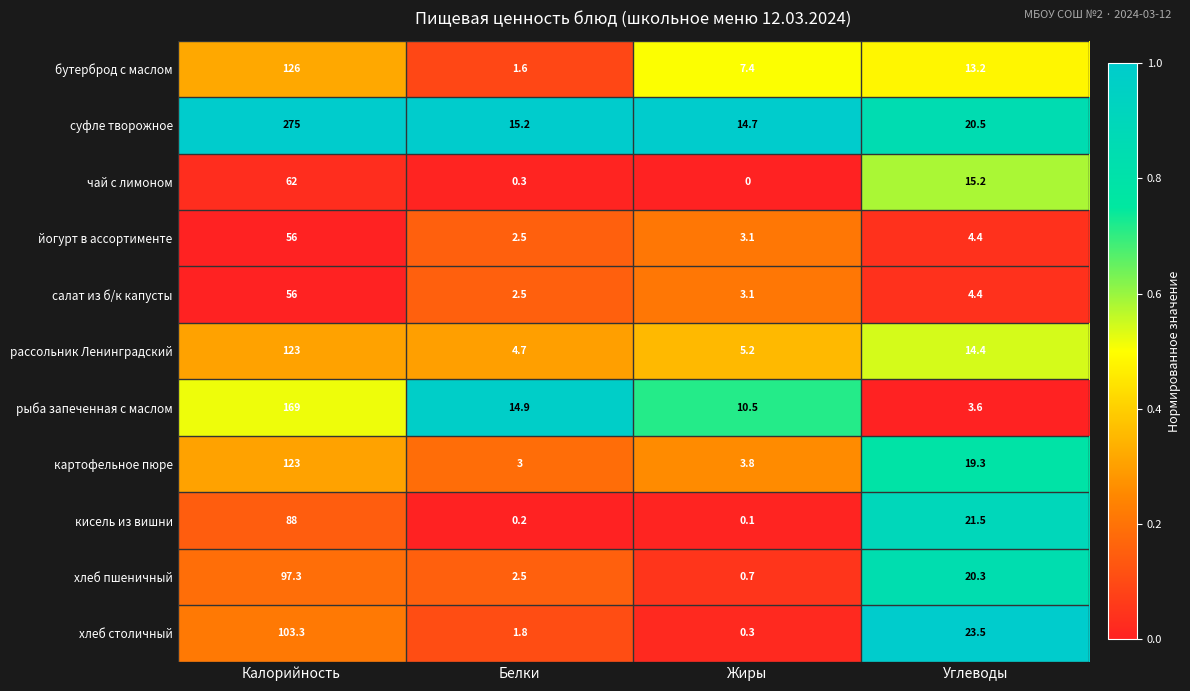

Where does the кисель из вишни series first go above 21?

Калорийность